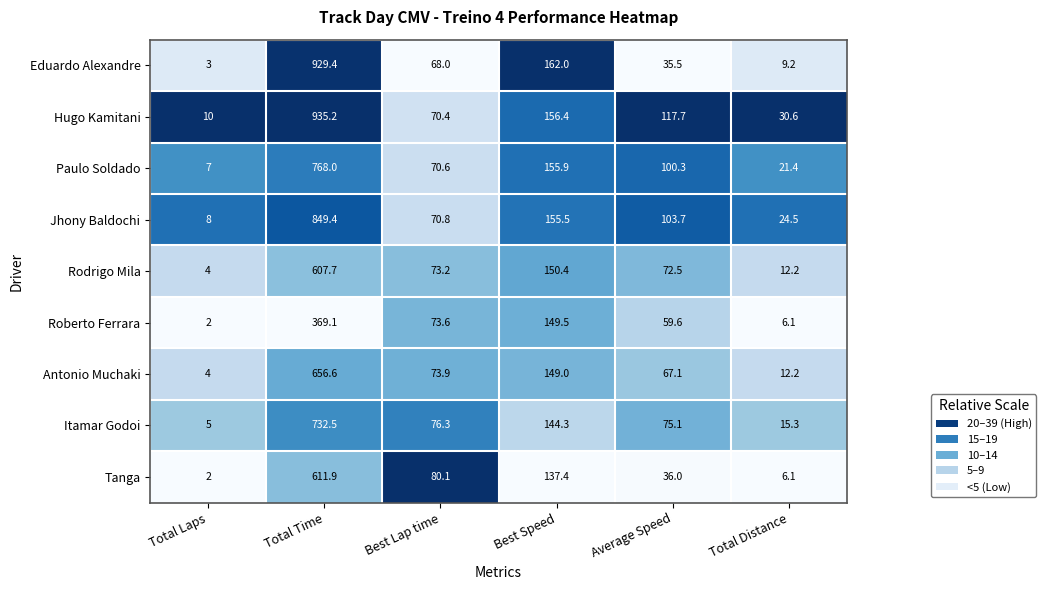

What is the sum of the Paulo Soldado values at Average Speed and Total Time?

868.3